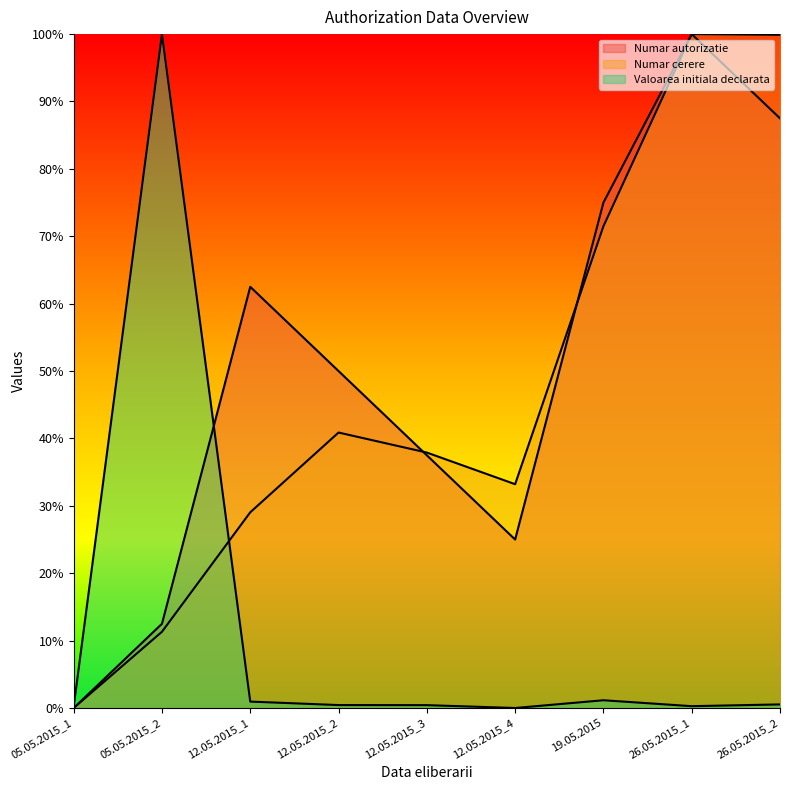

How many intersections are there between Numar cerere and Valoarea initiala declarata?

1